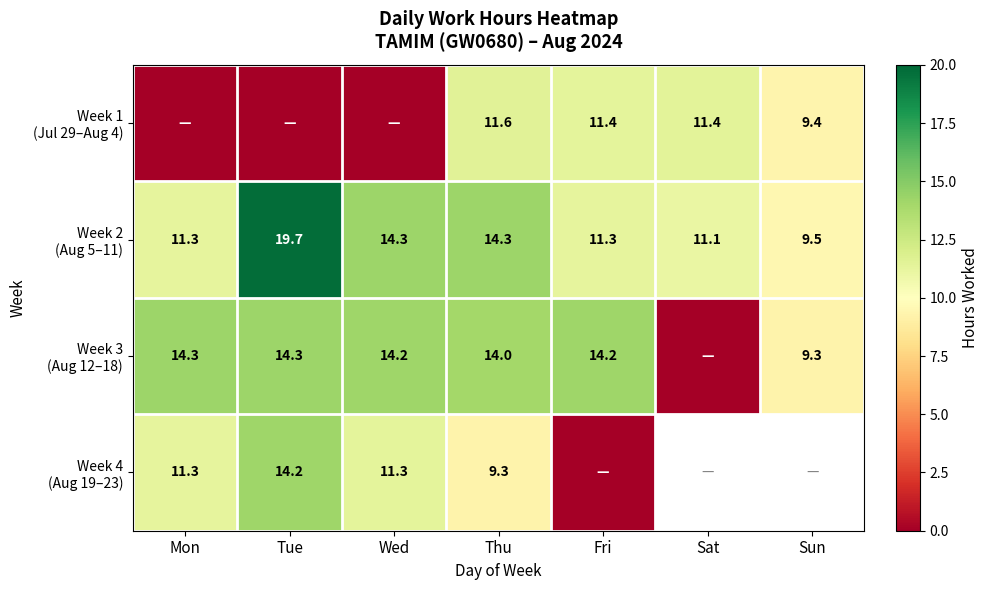

Which series changed the most between Wed and Thu?

Week 1 (Jul 29–Aug 4)